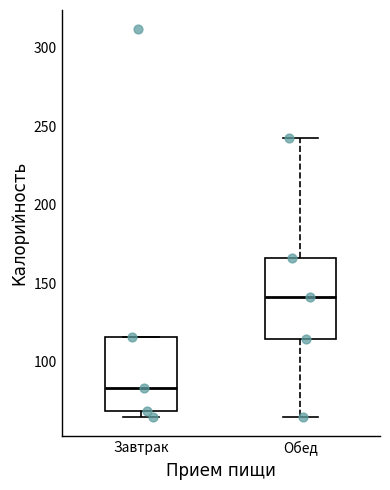

Reading left to right, transcribe this box plot: for each box, give where its median line is, the range the box spans, and where its two whiskers end, as read against the y-axis. The values are not printed on the chart, so give them approximately, as read against the axis.

Завтрак: median 85, box 70 to 115, whiskers 65 to 115
Обед: median 140, box 115 to 165, whiskers 65 to 240